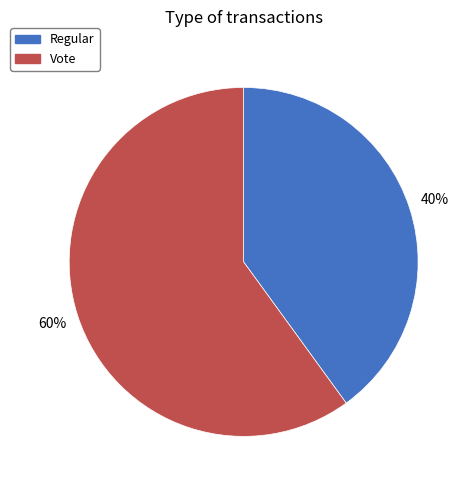

To the nearest percent, what is the difference between the largest and smallest slice percentages?

20%